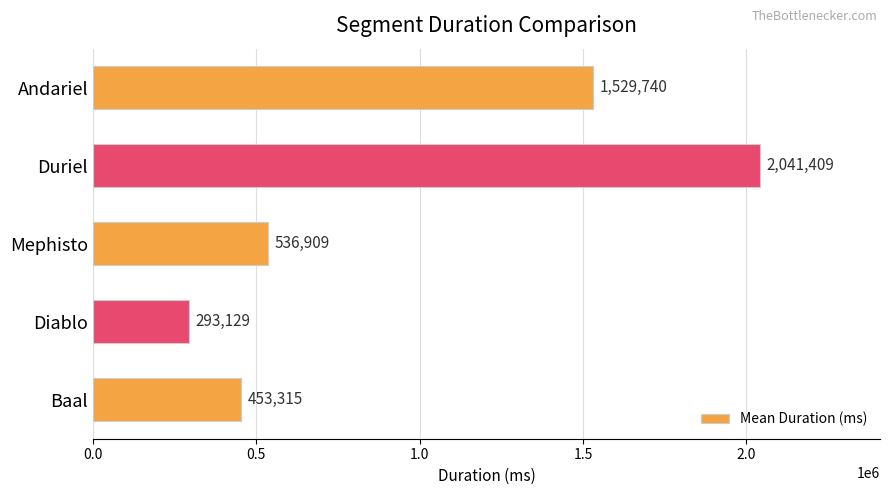

What is the difference between the maximum and second lowest values?

1588094